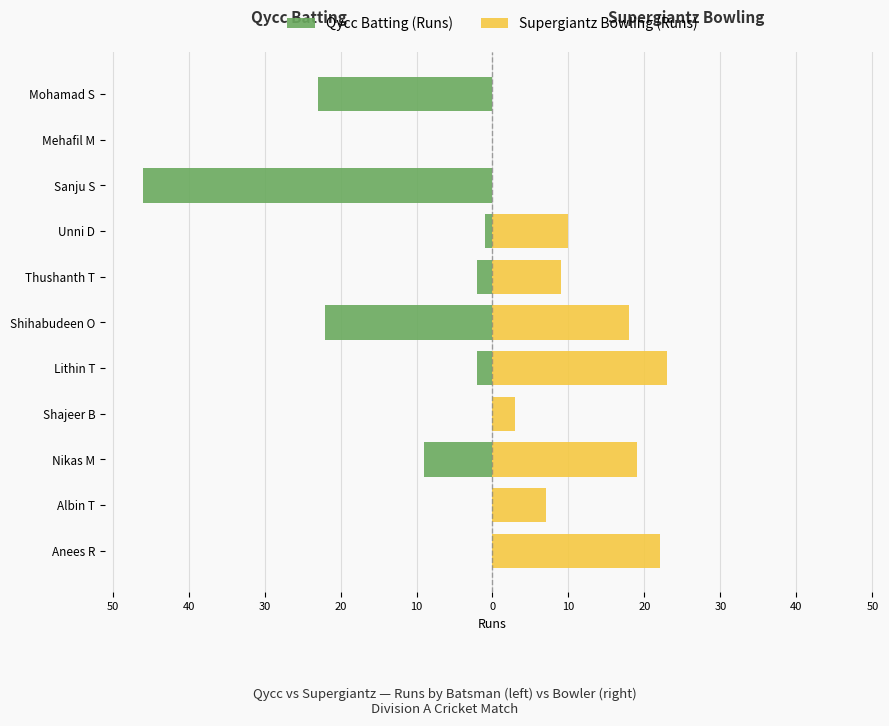

Is it true that Supergiantz Bowling (Runs) equals 0 at Sanju S?

True